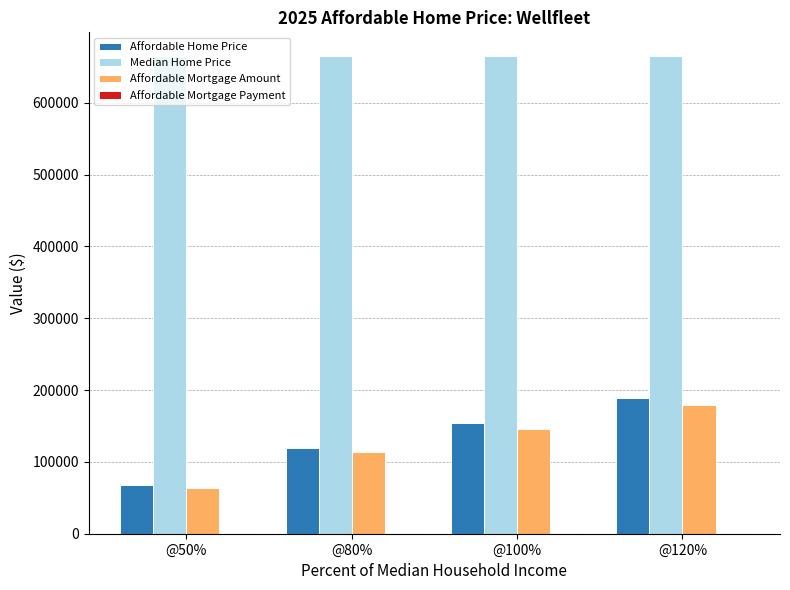

Which series has the largest total across all categories?

Median Home Price